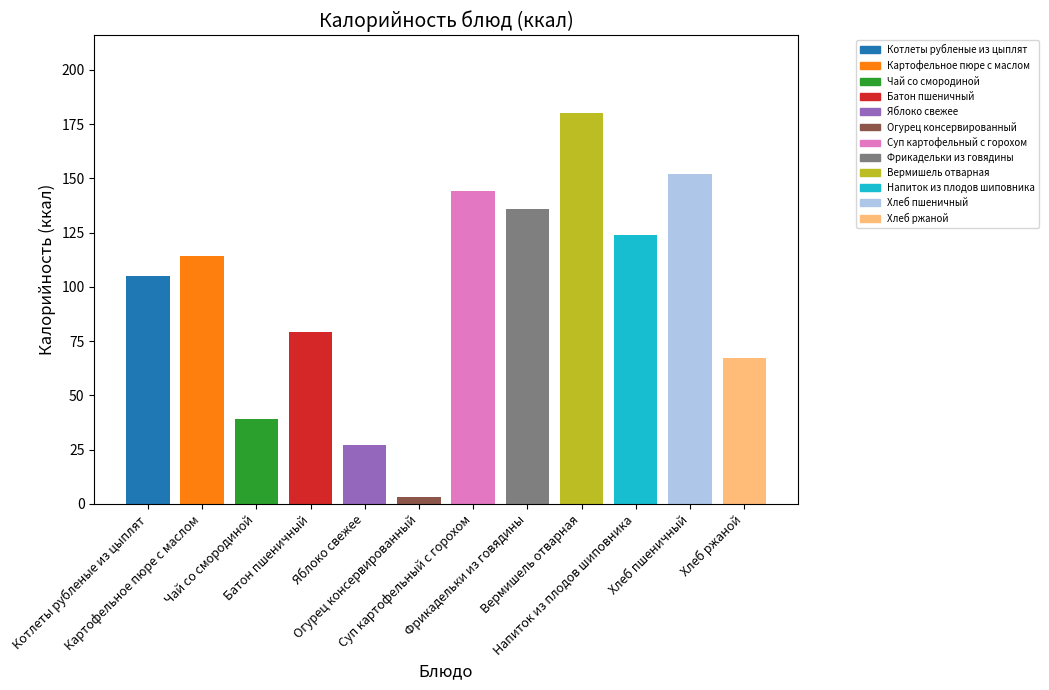

What position from the left is Чай со смородиной?

3